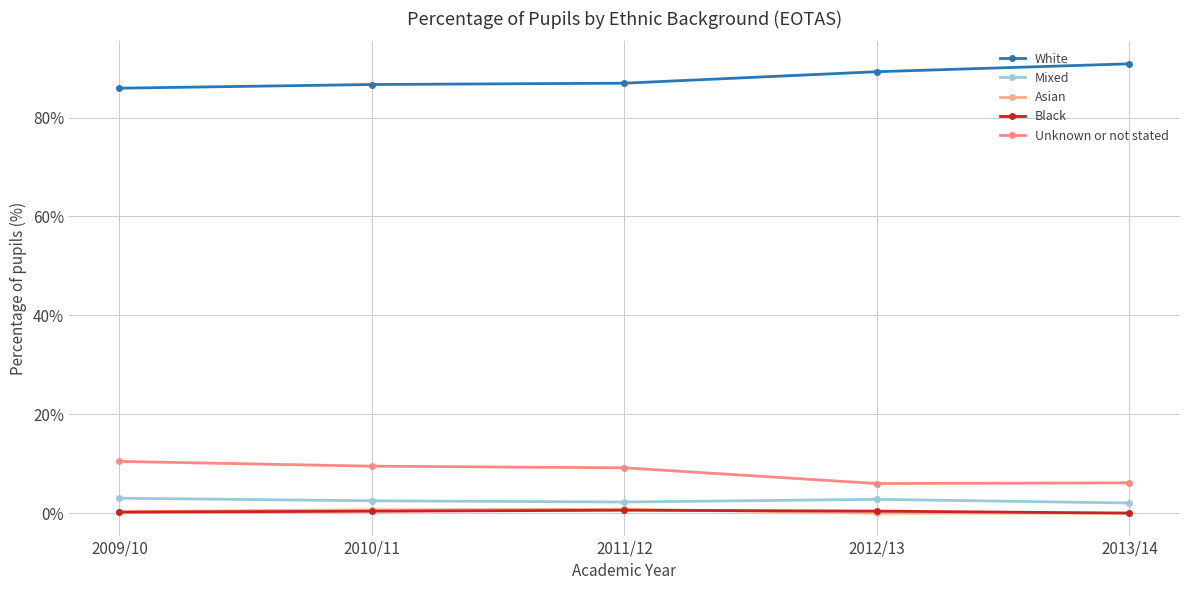

What is the total value across all series at 2010/11?

99.7